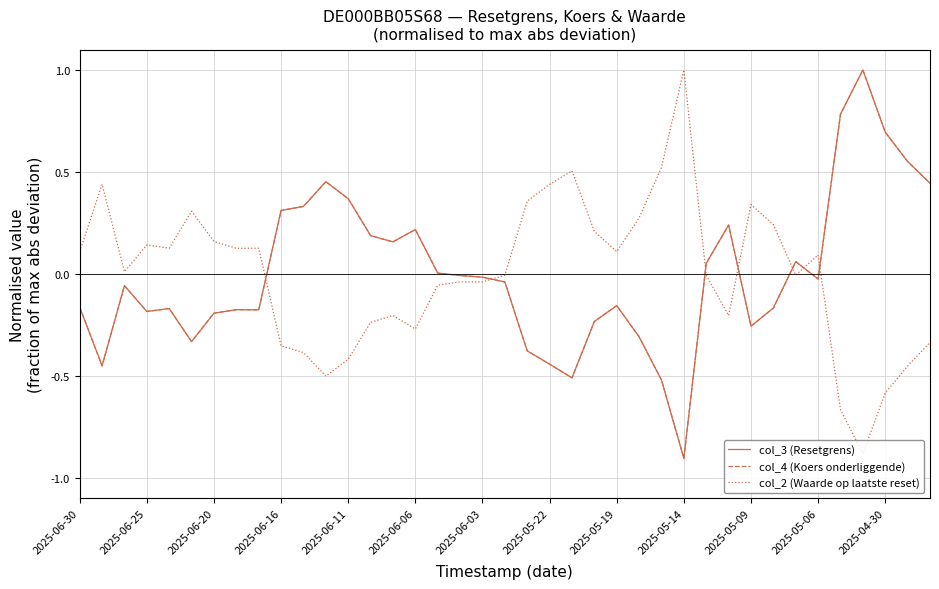

What is the difference between the maximum and minimum values in the col_2 (Waarde op laatste reset) series?

1.9